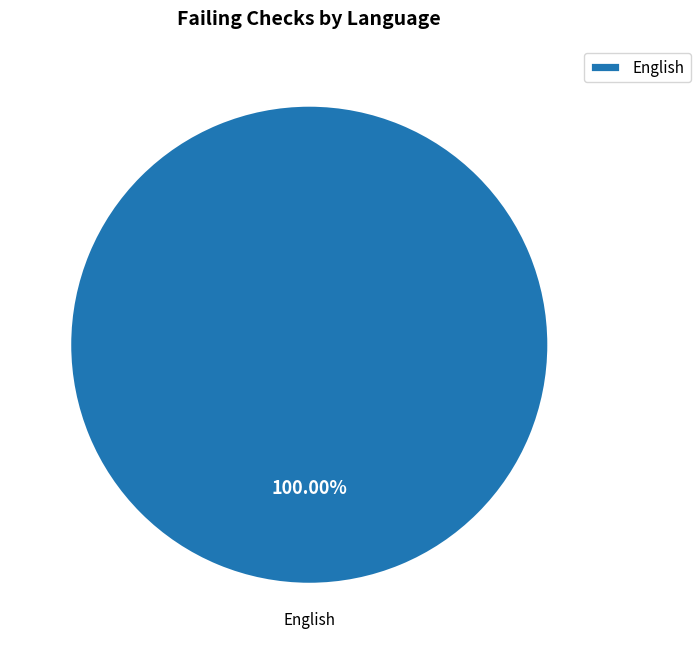

Rank the categories by value from highest to lowest.

English